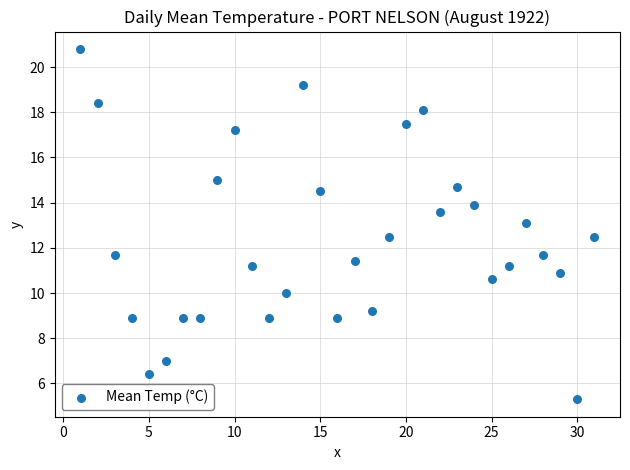

What is the range of Y values (max minus min)?

15.5